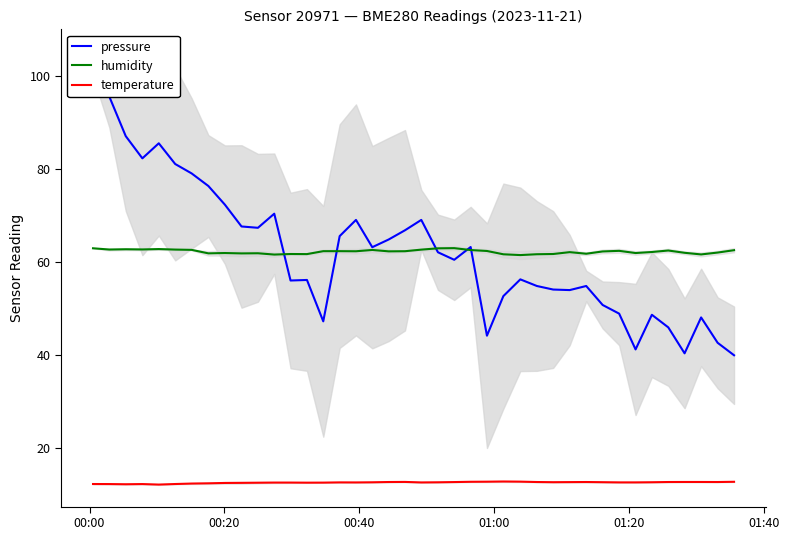

What is the maximum value for temperature?

12.9